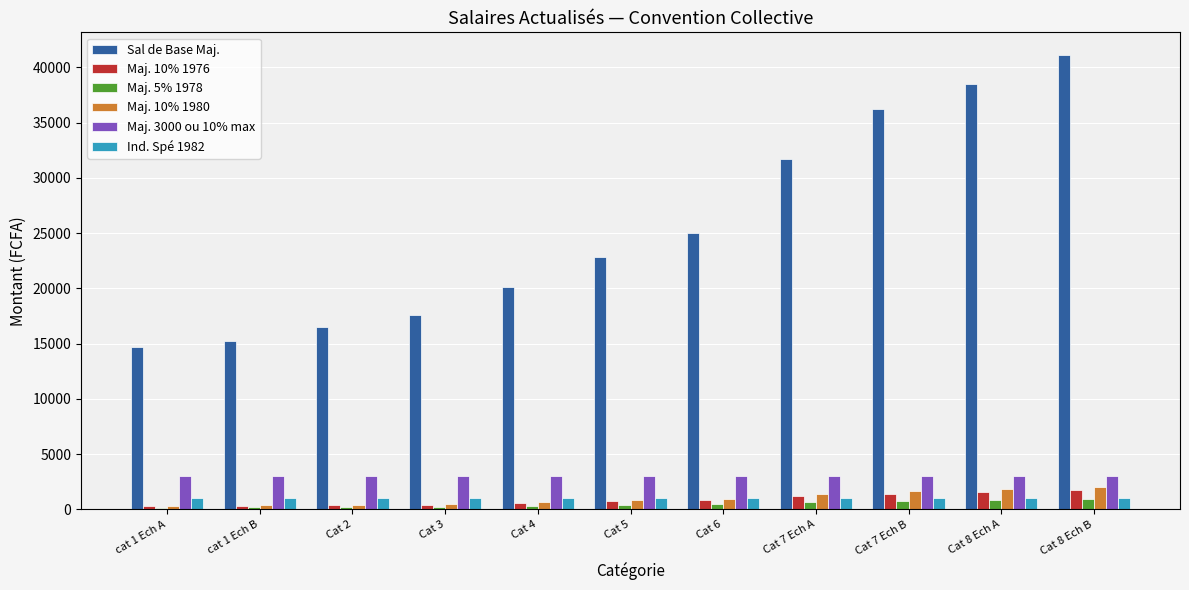

What is the value of the Maj. 10% 1980 bar at the 9th from the left?

1645.9